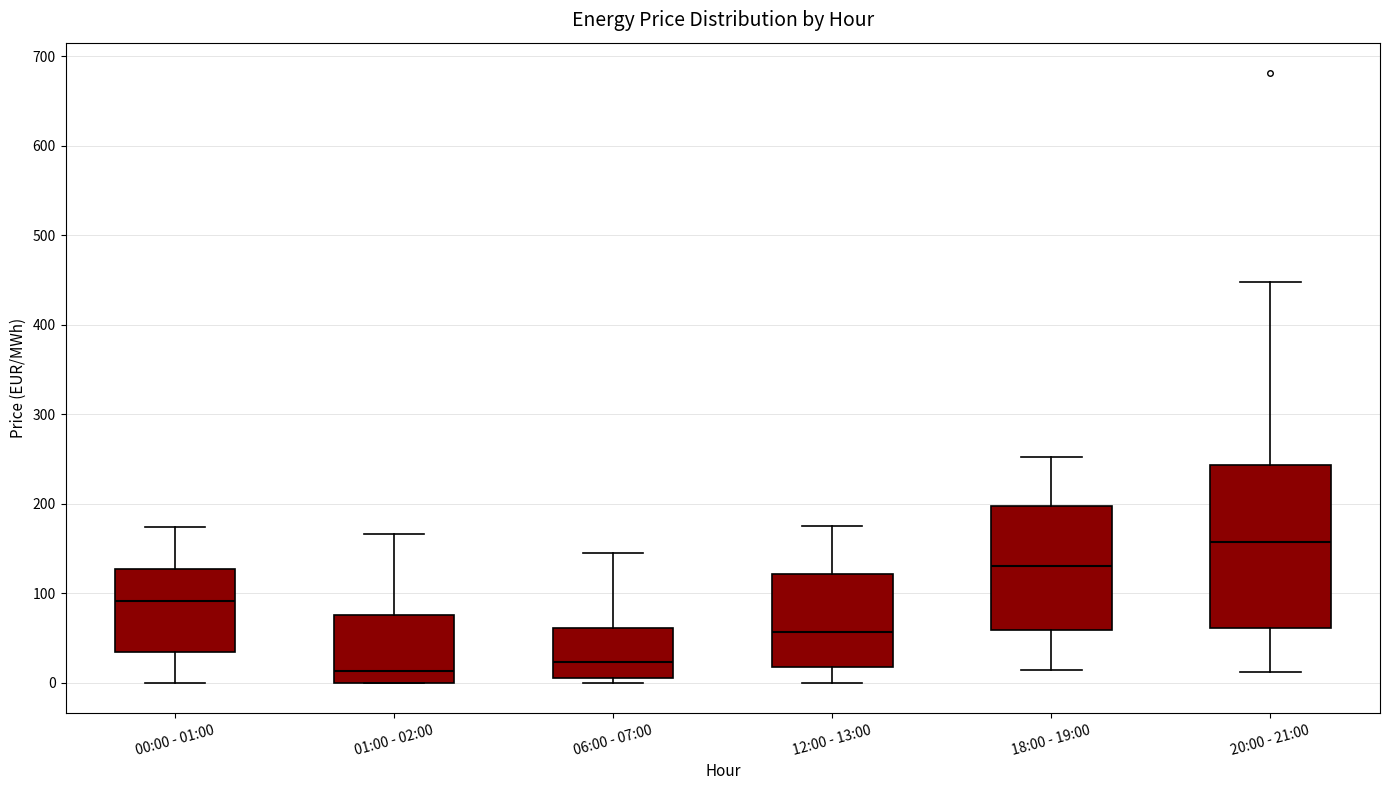

Where is the upper edge of the box for 12:00 - 13:00 on the y-axis? The values are not printed on the chart, so give them approximately, as read against the axis.

120